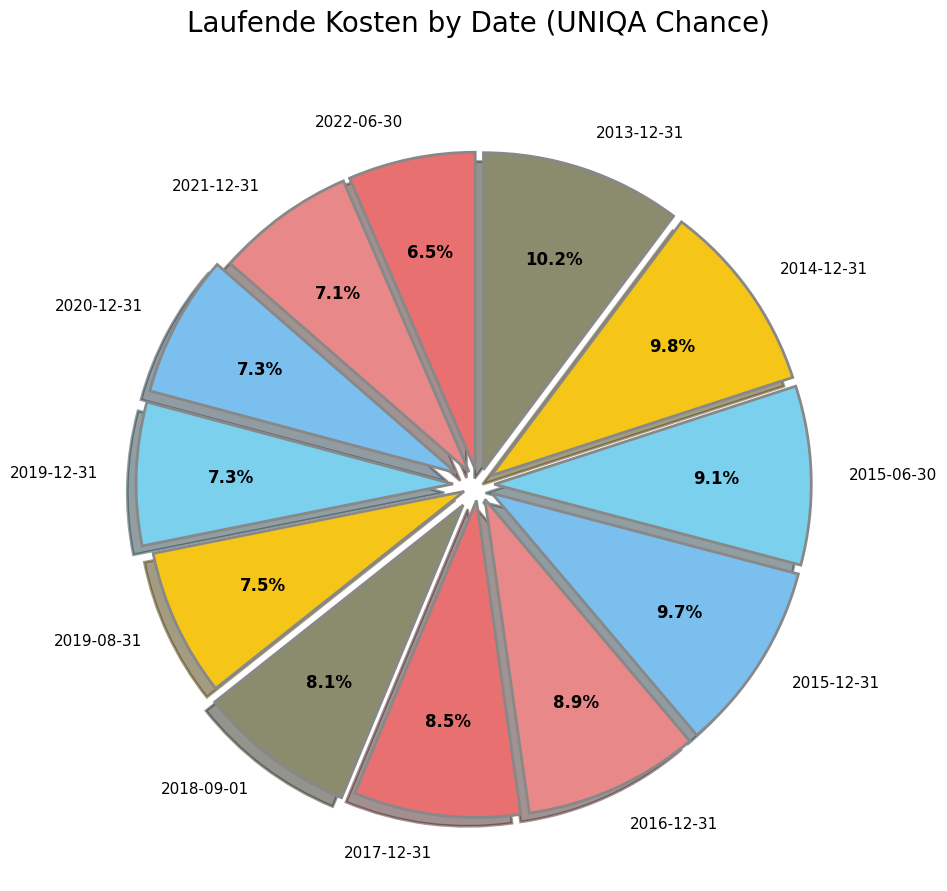

What percentage is the 2018-09-01 slice, to the nearest percent?

8%